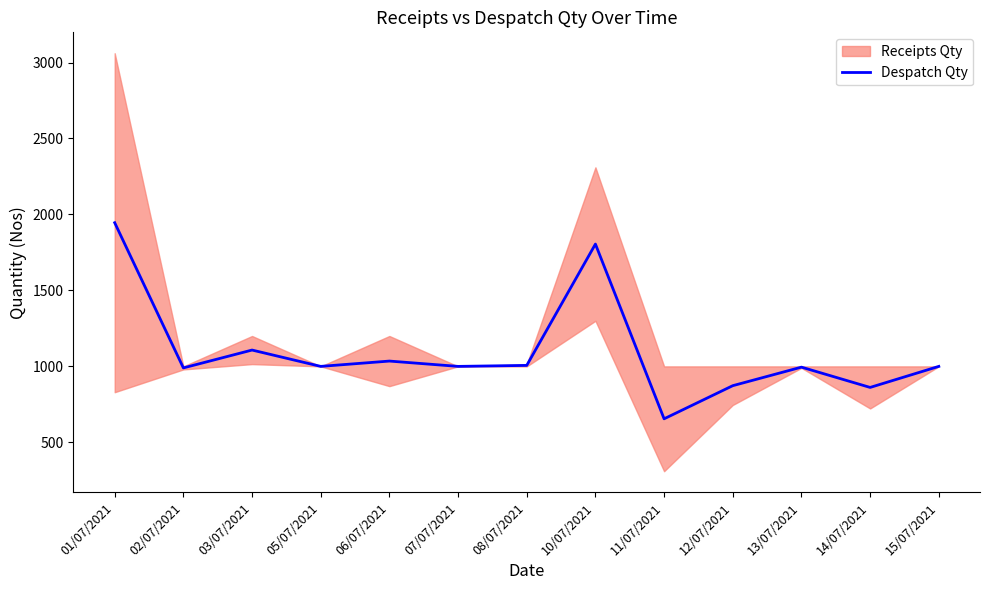

Which has a higher value, 11/07/2021 or 06/07/2021?

06/07/2021